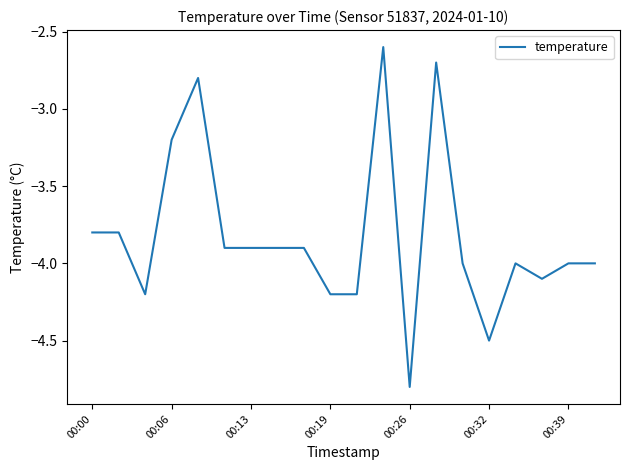

What is the greatest value displayed?

-2.6